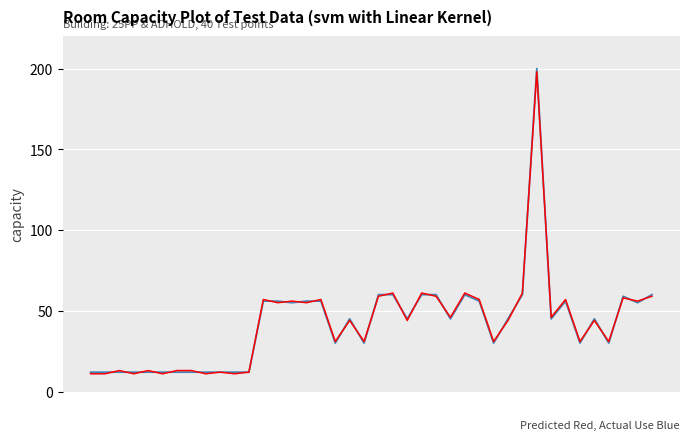

What is the greatest value displayed?

200